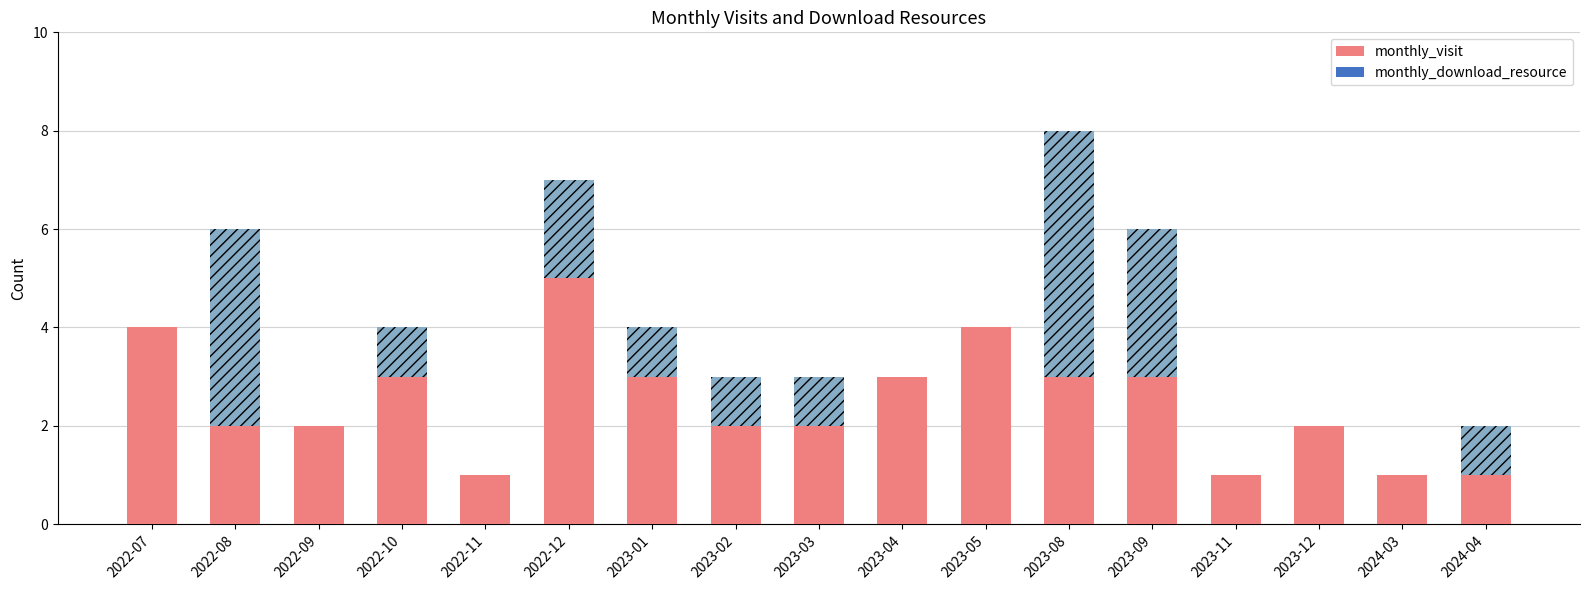

At how many categories does at least one series exceed 2?

9